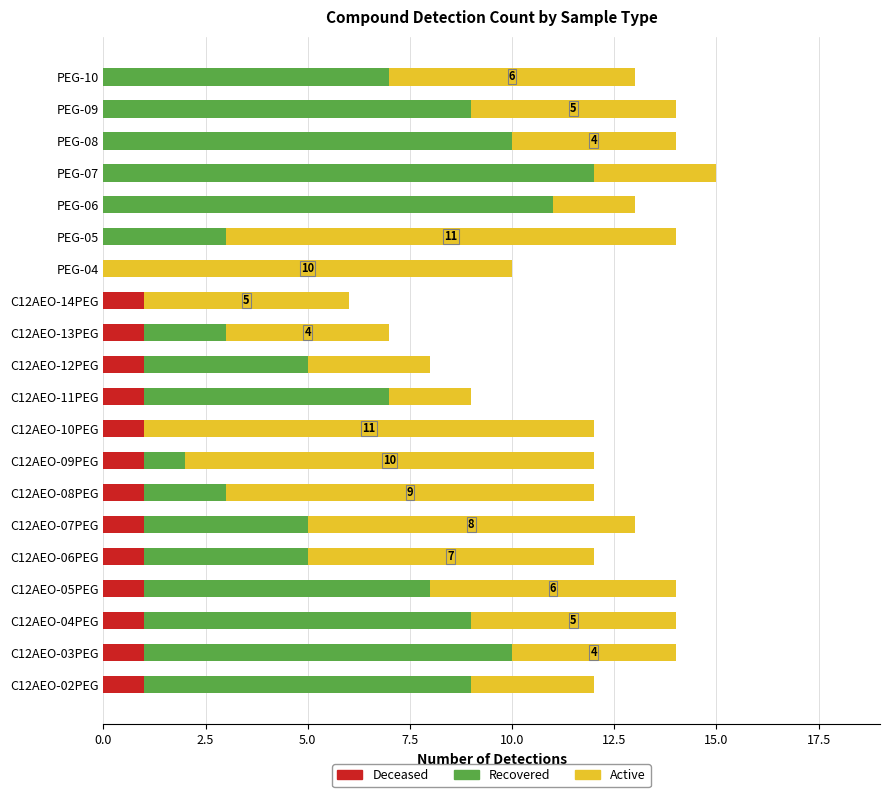

The Deceased series shows 0 at PEG-10. True or false?

True